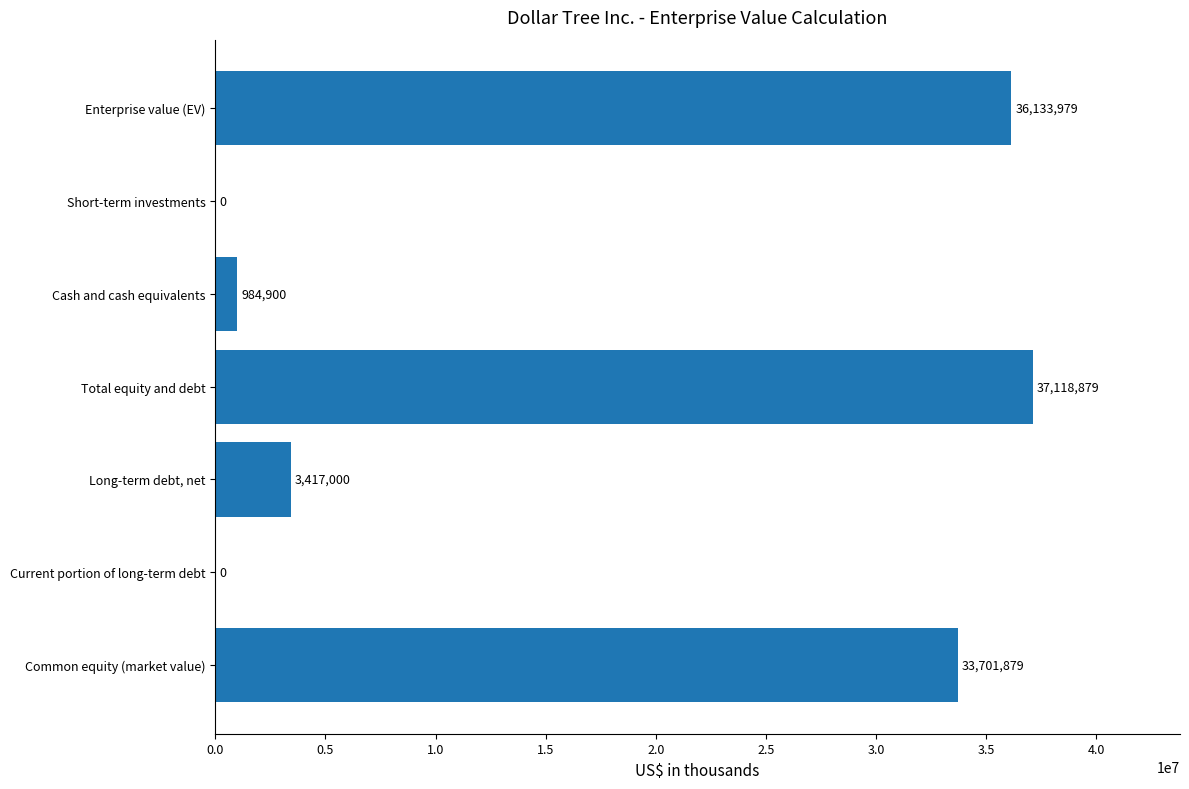

The chart shows a value of 0 at Current portion of long-term debt. True or false?

True